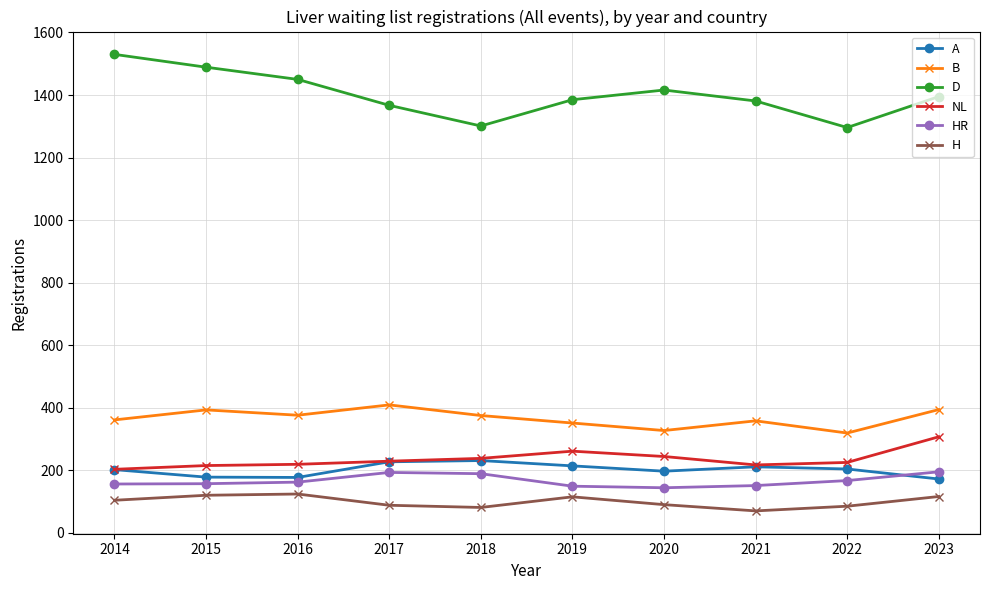

Which series has the largest range (max minus min)?

D